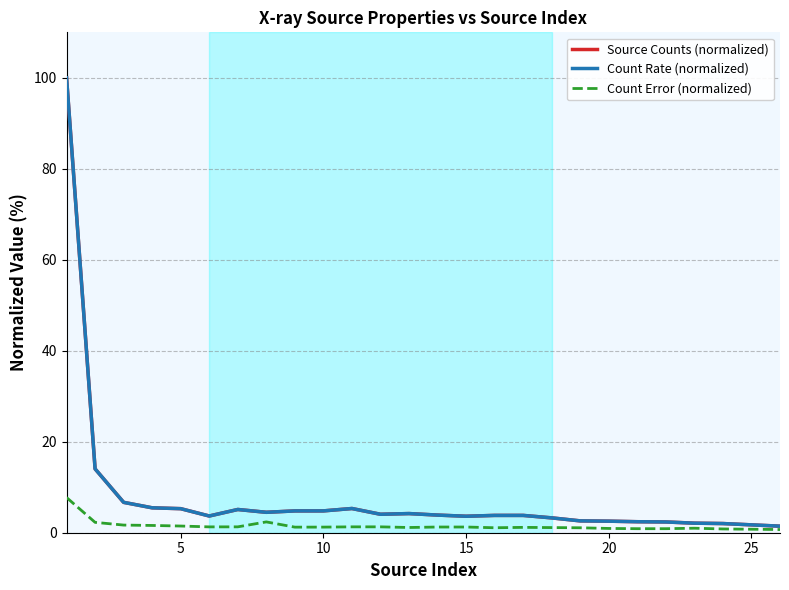

What is the maximum value shown in the chart?

100.0